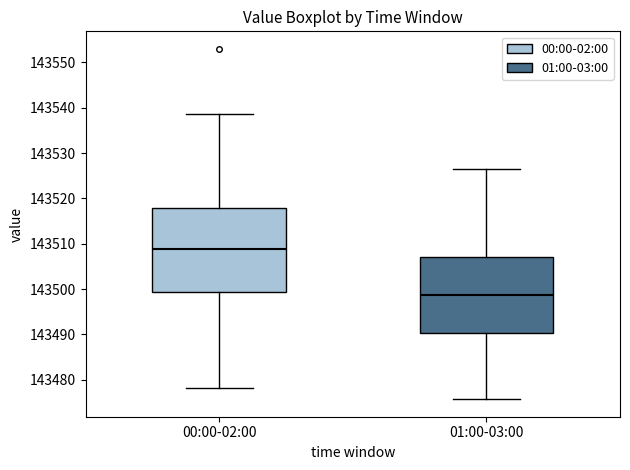

Which box is the tallest, from its lower edge to its upper edge?

00:00-02:00